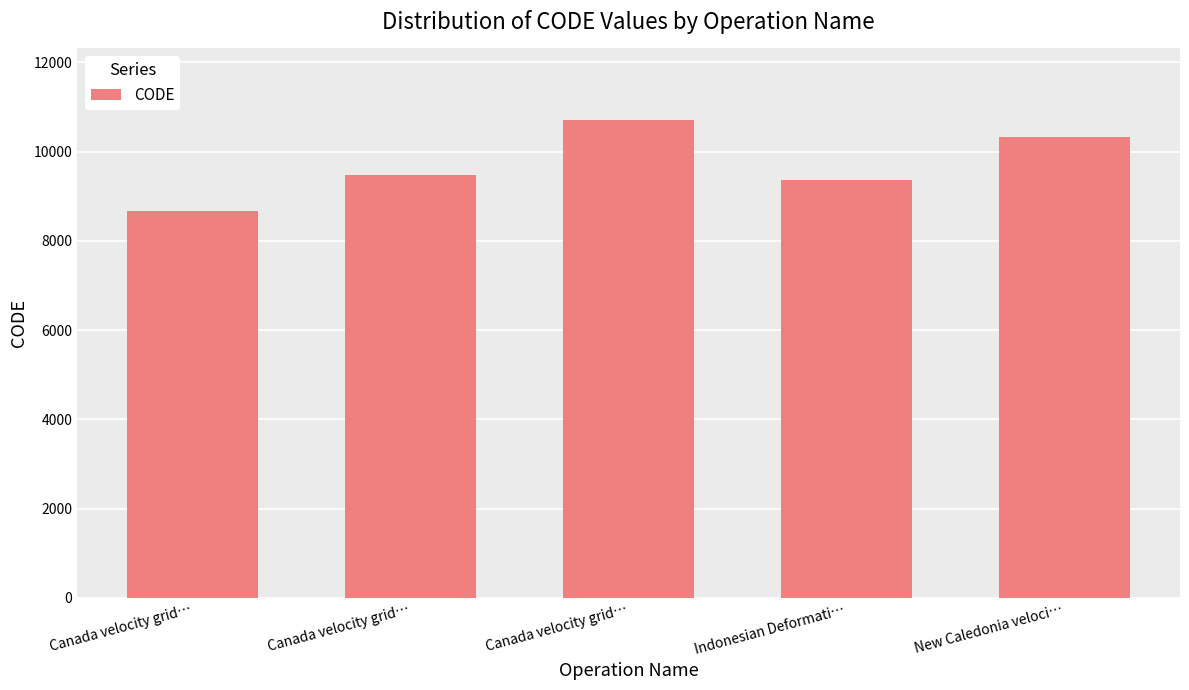

Is it true that the value at Canada velocity grid… is 18589?

False